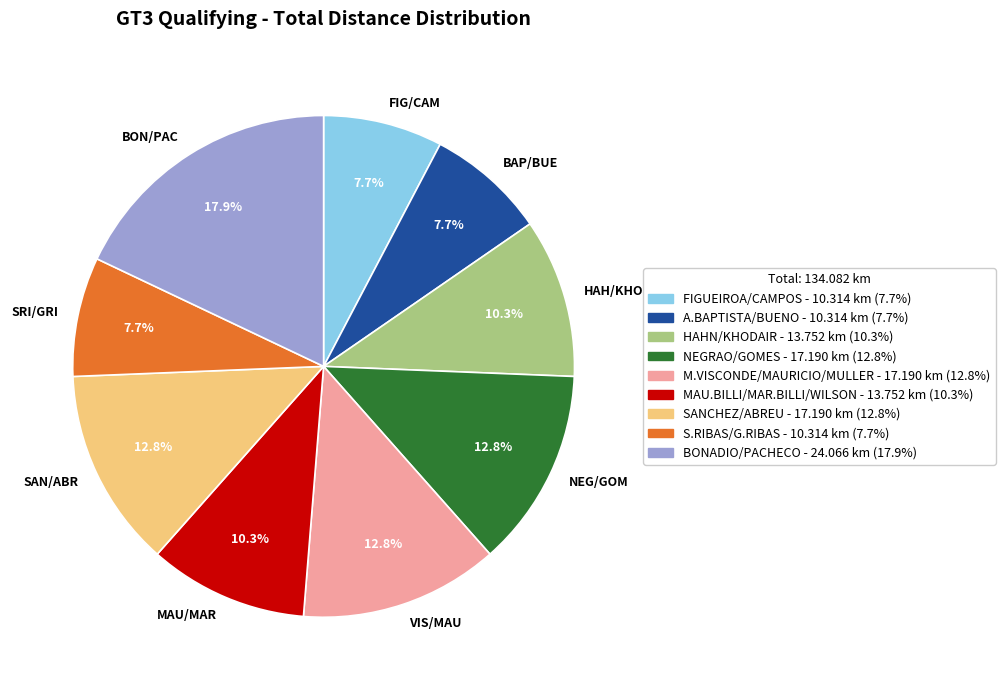

Count the number of slices in the pie.

9